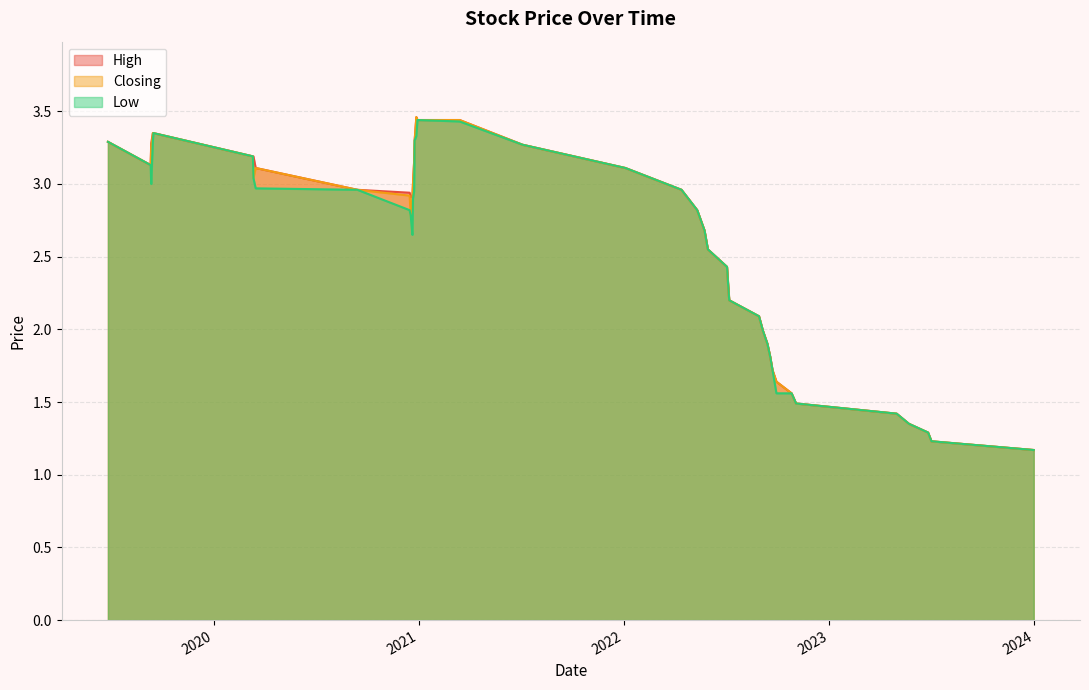

Between 21/12/2020 and 03/01/2022, which is larger?

03/01/2022